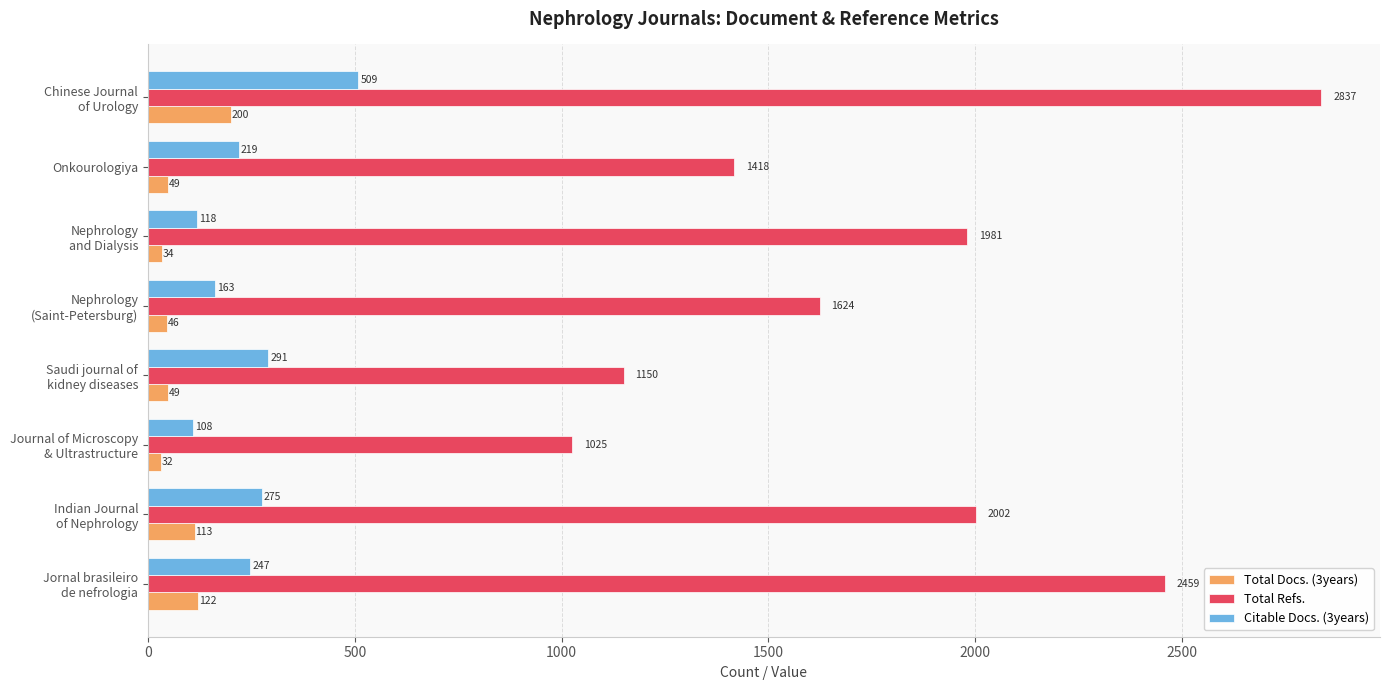

What is the minimum value shown in the chart?

32